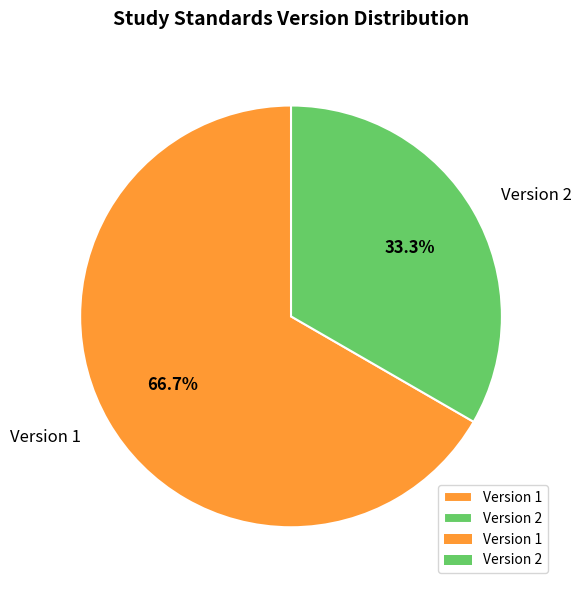

Rank the categories by value from highest to lowest.

Version 1, Version 2